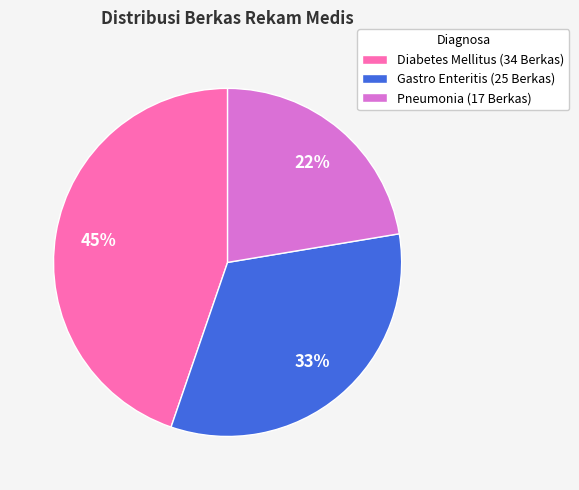

Is it true that Gastro Enteritis (25 Berkas) is 33% of the pie?

True